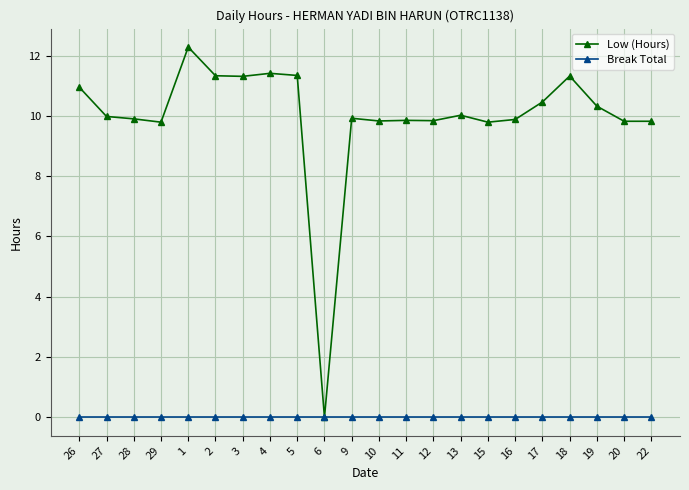

Which category has the lowest value in the Low (Hours) series?

6